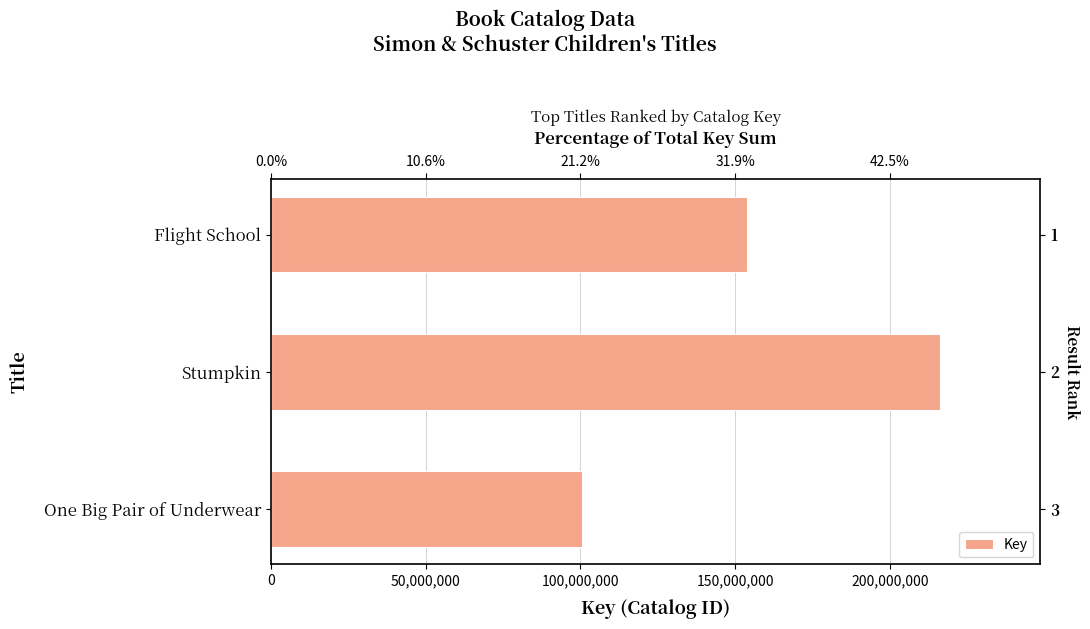

Is it true that the value at Flight School is 153896366?

True